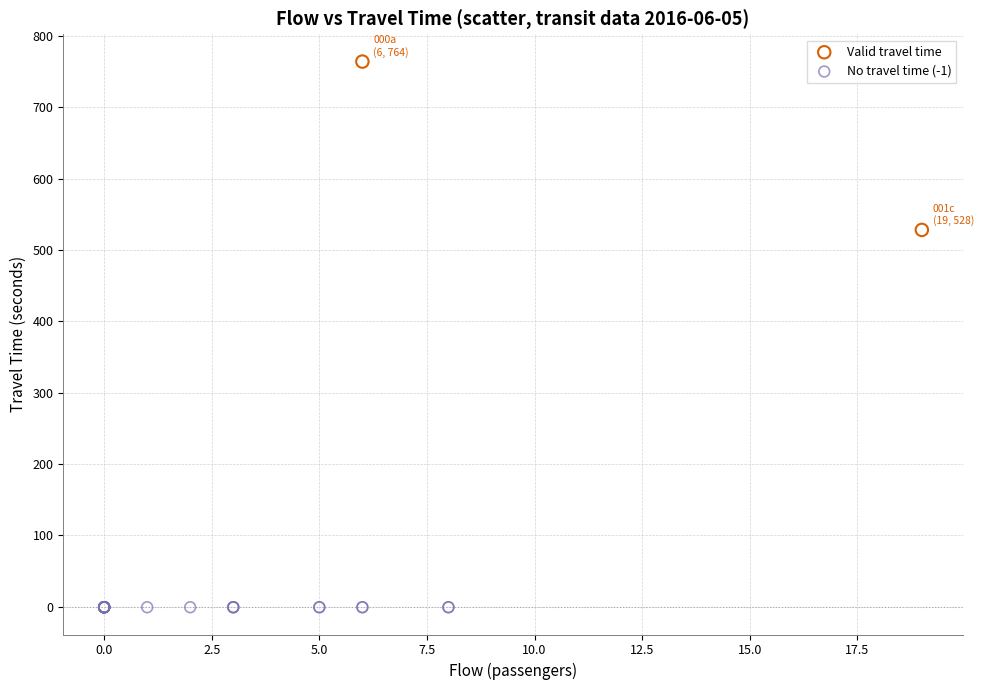

Which series contains the highest Y value?

Valid travel time